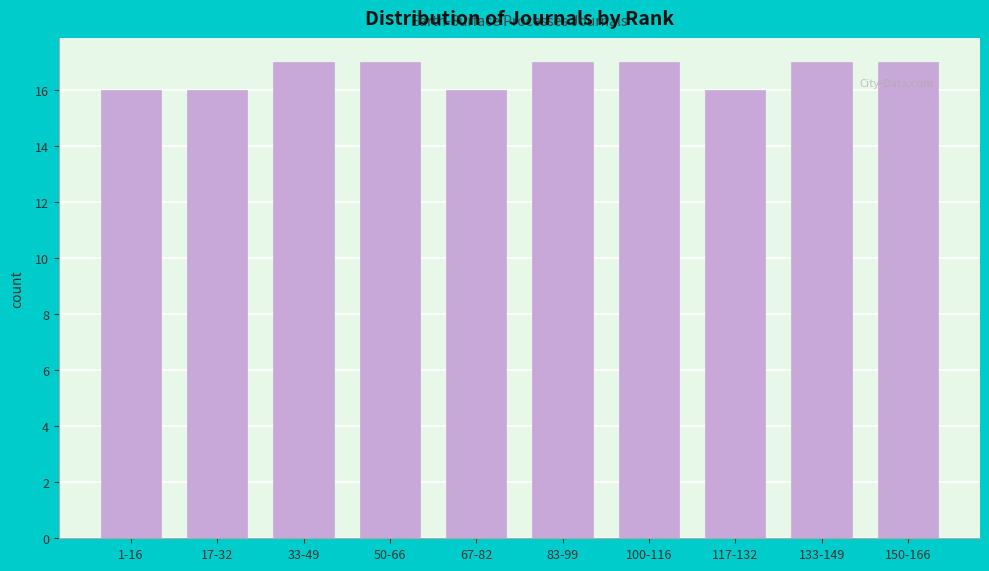

Reading left to right, transcribe all the data shown in this chart.

1-16=16	17-32=16	33-49=17	50-66=17	67-82=16	83-99=17	100-116=17	117-132=16	133-149=17	150-166=17